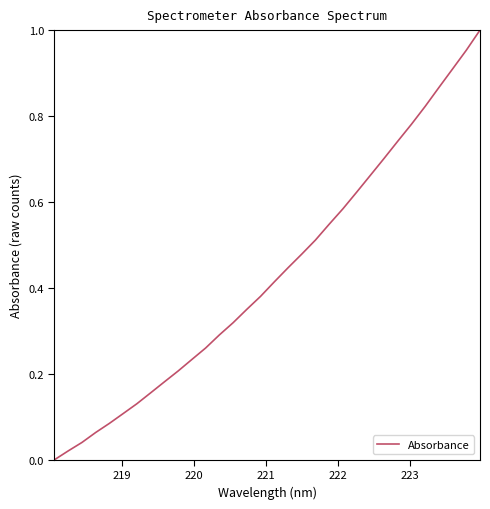

Reading left to right, list all the values displayed in this chart.

0.0	0.0	0.0	0.1	0.1	0.1	0.1	0.2	0.2	0.2	0.2	0.3	0.3	0.3	0.4	0.4	0.4	0.4	0.5	0.5	0.5	0.6	0.6	0.7	0.7	0.7	0.8	0.8	0.9	0.9	1.0	1.0